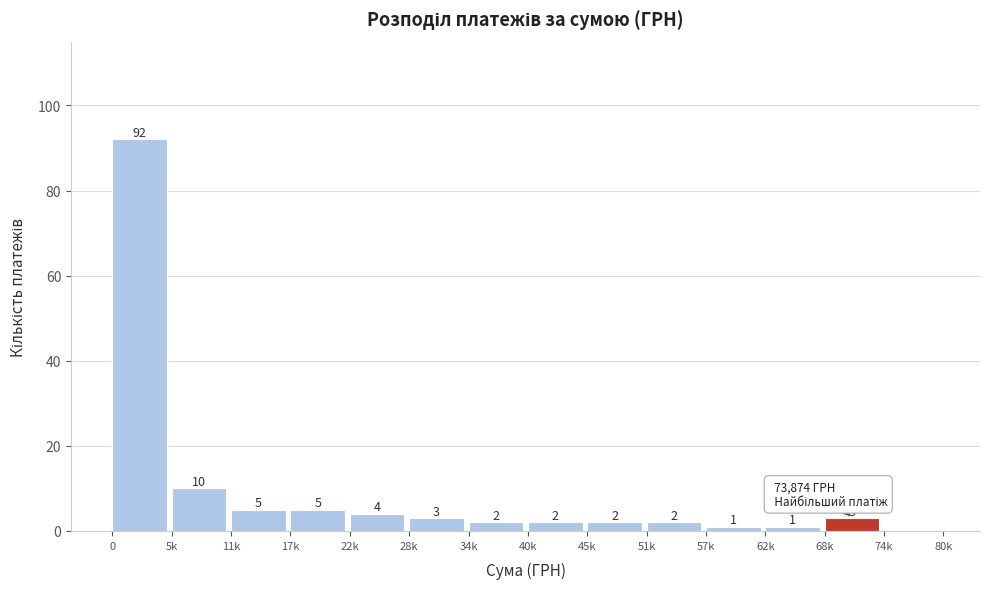

Reading left to right, transcribe all the data shown in this chart.

0=92	5k=10	11k=5	17k=5	22k=4	28k=3	34k=2	40k=2	45k=2	51k=2	57k=1	62k=1	68k=3	74k=0